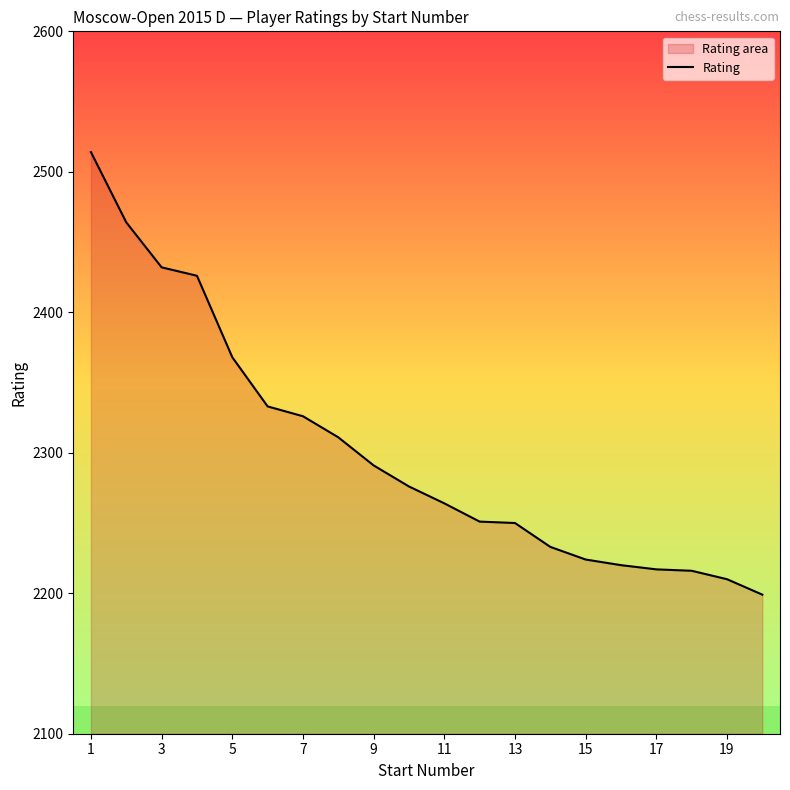

True or false: the data shows 2224 at 15.

True